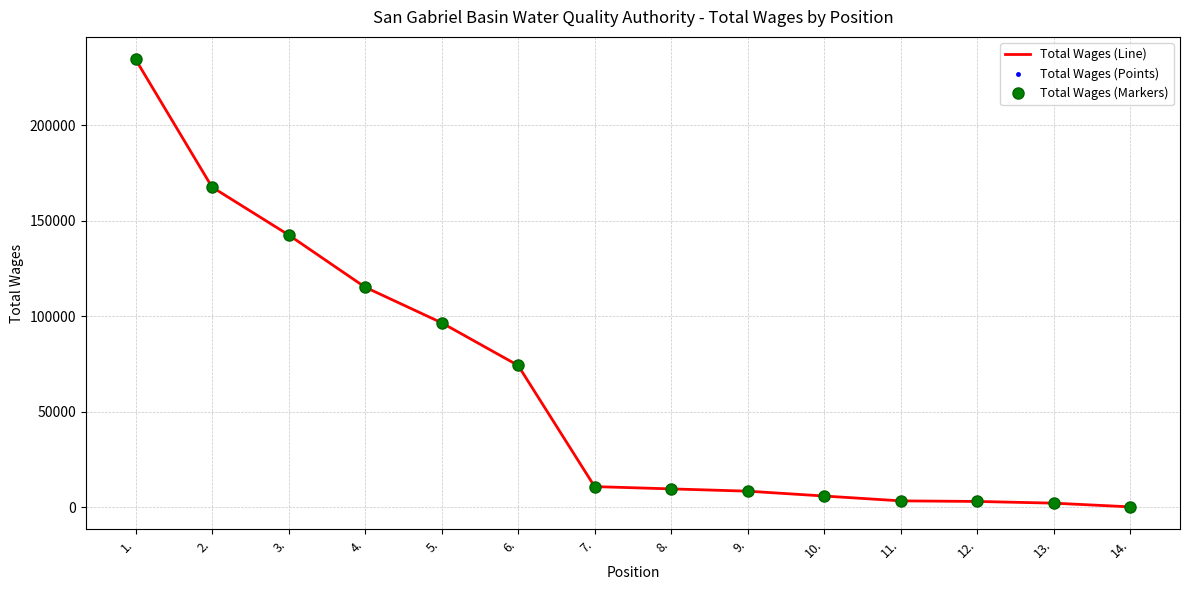

The value of Total Wages (Line) at 5. is 161161. True or false?

False